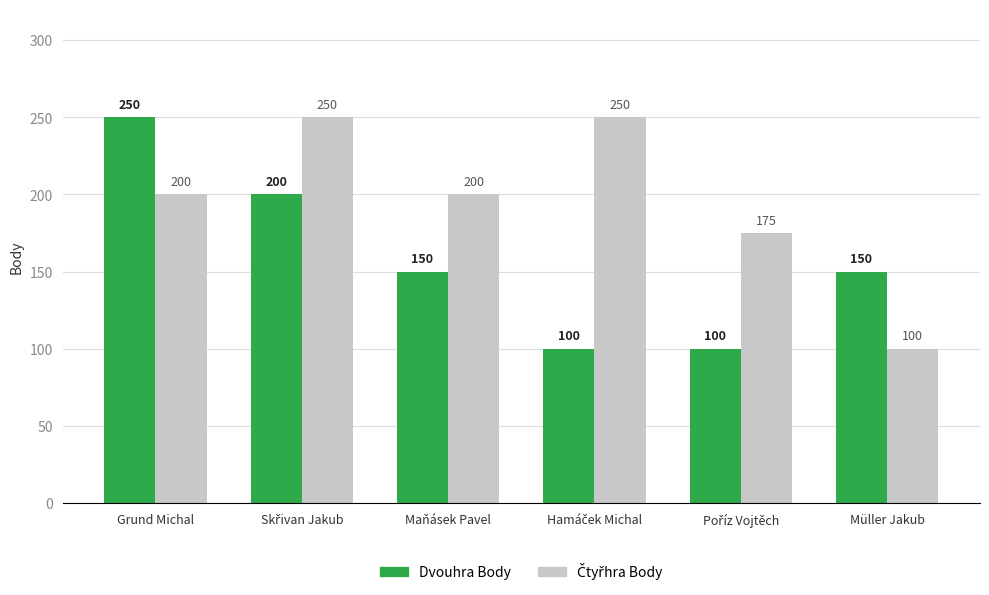

At how many categories does at least one series exceed 115?

6